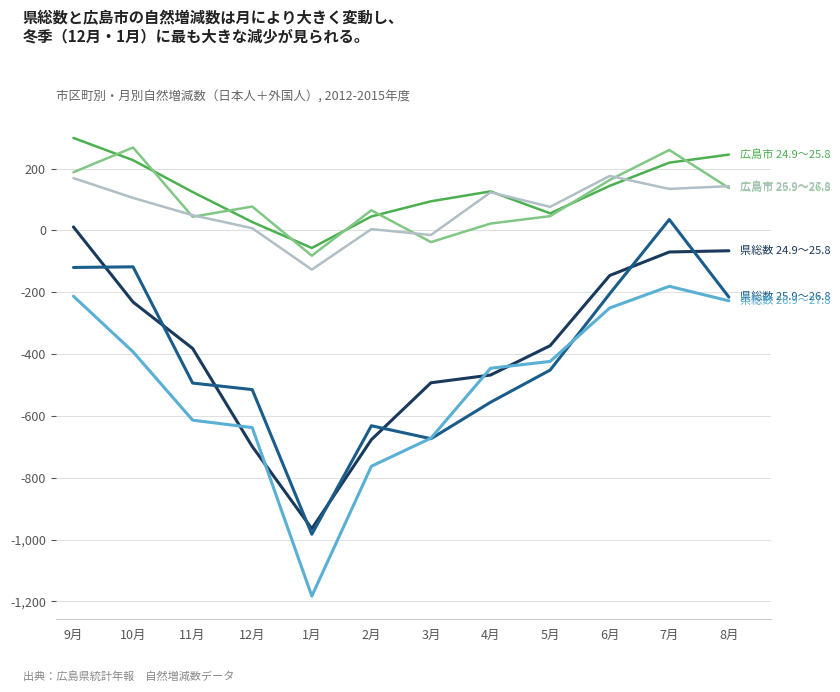

What is the total value across all series at 1月?

-3397